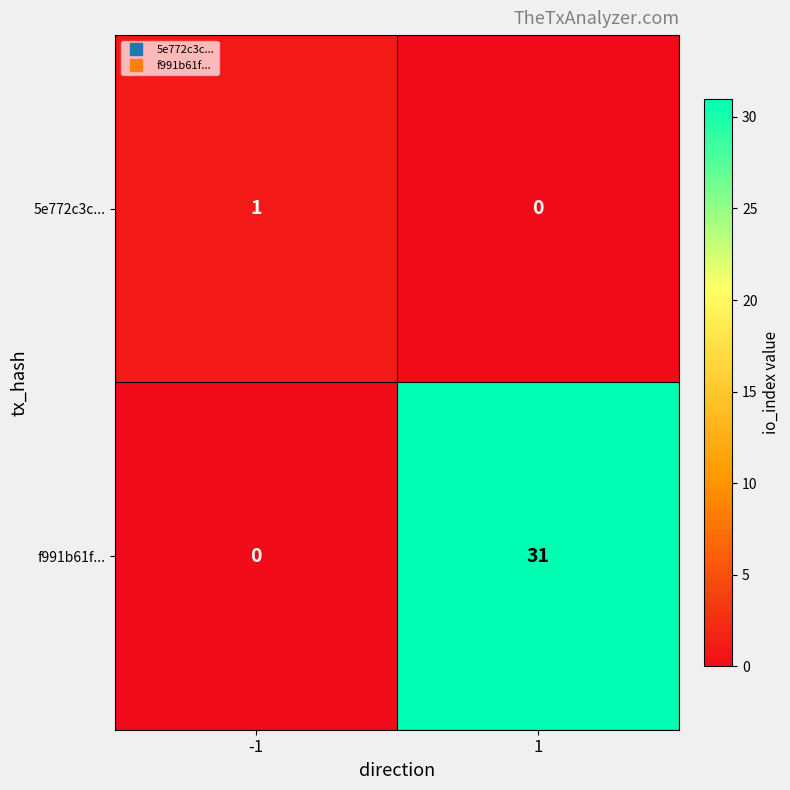

The 5e772c3c... series shows 0 at 1. True or false?

True